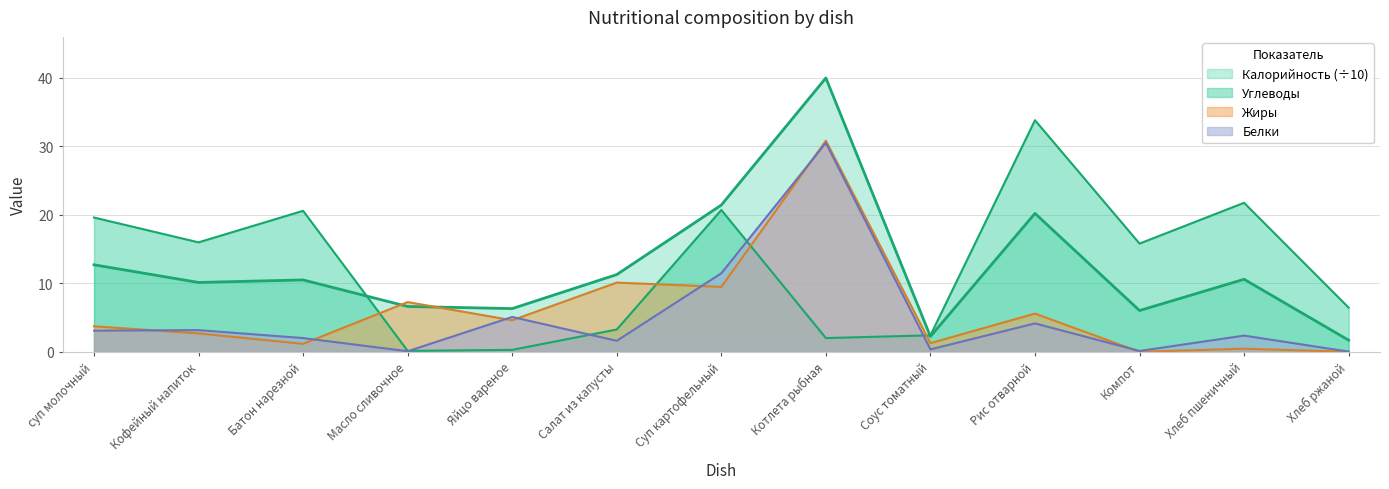

Reading left to right, transcribe all the data shown in this chart.

Калорийность: 12.7	10.1	10.5	6.6	6.3	11.3	21.4	39.9	2.2	20.2	6.0	10.6	1.7
Белки: 3.1	3.2	2.0	0.1	5.1	1.6	11.4	30.5	0.3	4.1	0.1	2.4	0.0
Жиры: 3.7	2.7	1.2	7.2	4.6	10.1	9.5	30.8	1.3	5.6	0.0	0.5	0.0
Углеводы: 19.6	16.0	20.6	0.1	0.3	3.2	20.7	2.0	2.4	33.8	15.8	21.7	6.4